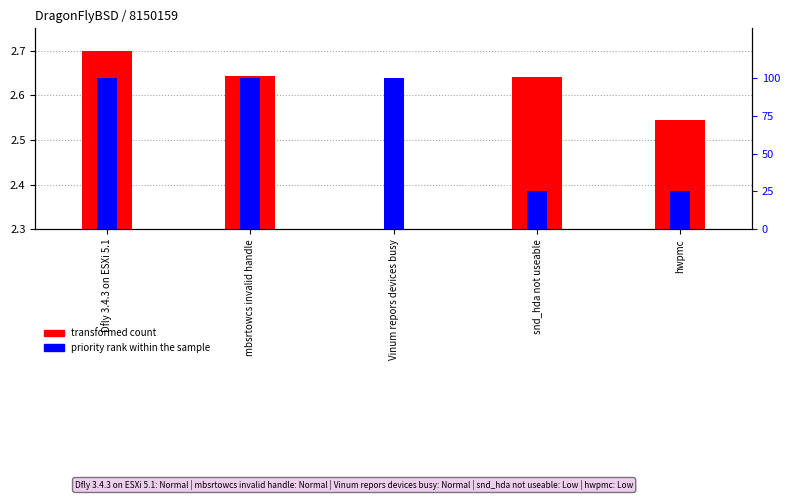

Which has a higher value, Vinum repors devices busy or Dfly 3.4.3 on ESXi 5.1?

Dfly 3.4.3 on ESXi 5.1